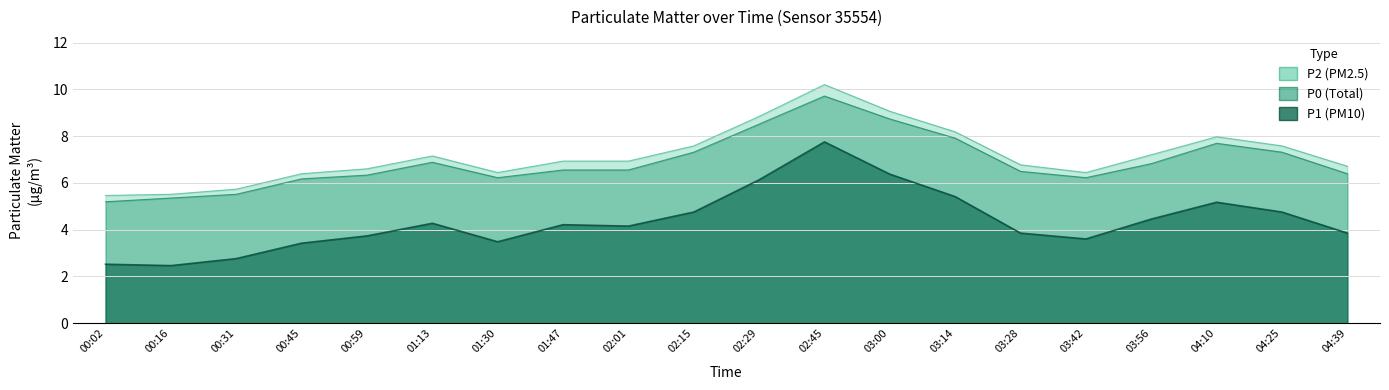

At which category is the sum across all series the highest?

02:45